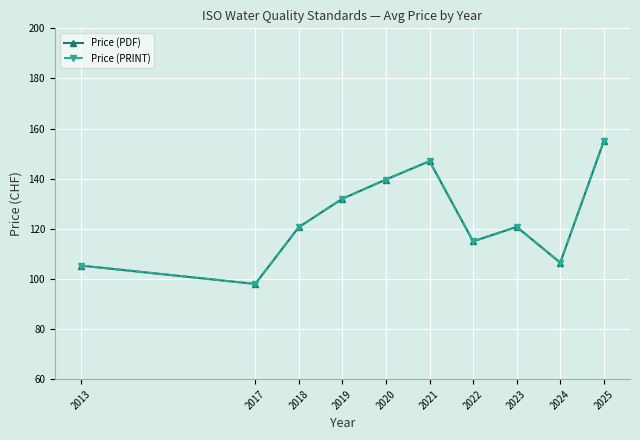

Is this an area chart (filled region under the line)?

No